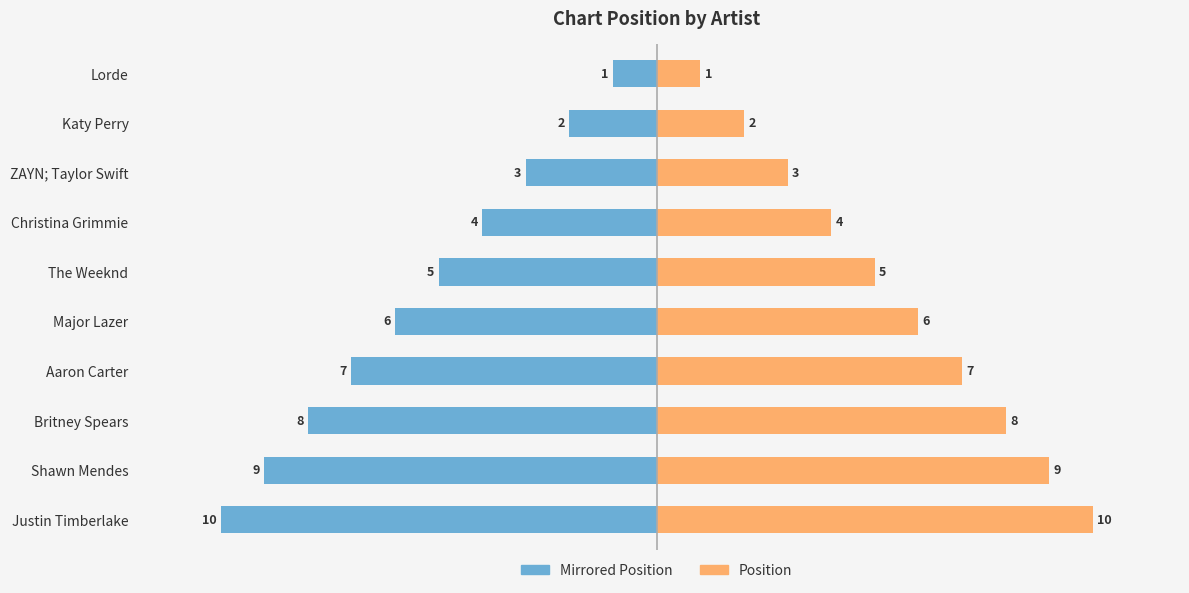

How many data points in Position (reversed scale) are less than -5?

5